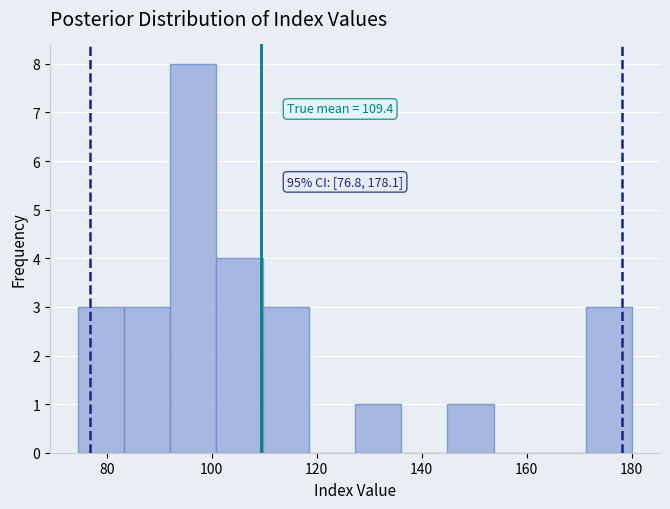

Over which range of the x-axis is the bar tallest?

92 to 100